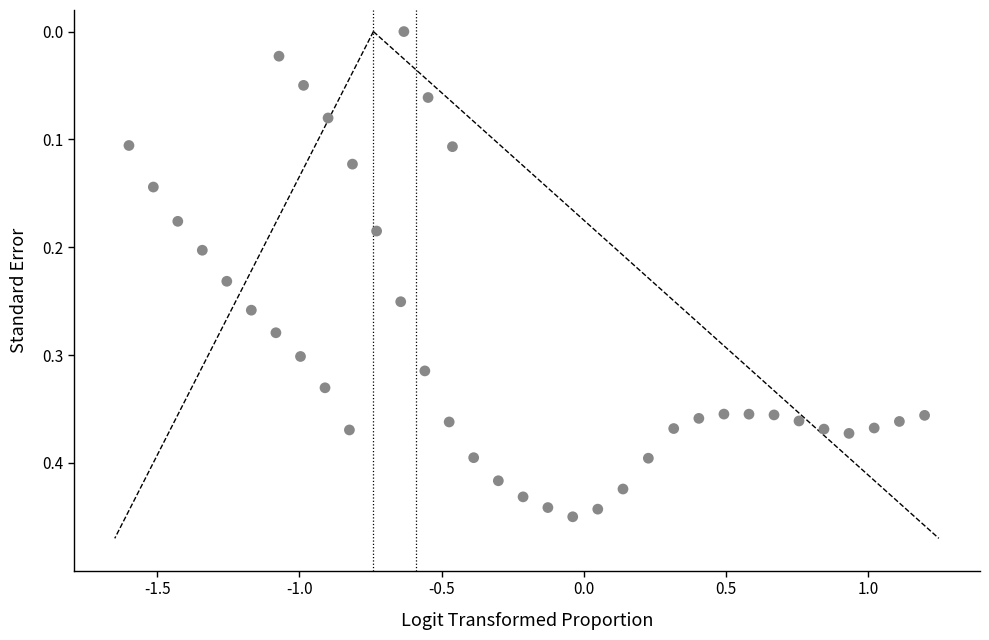

What is the range of X values (max minus min)?

2.8